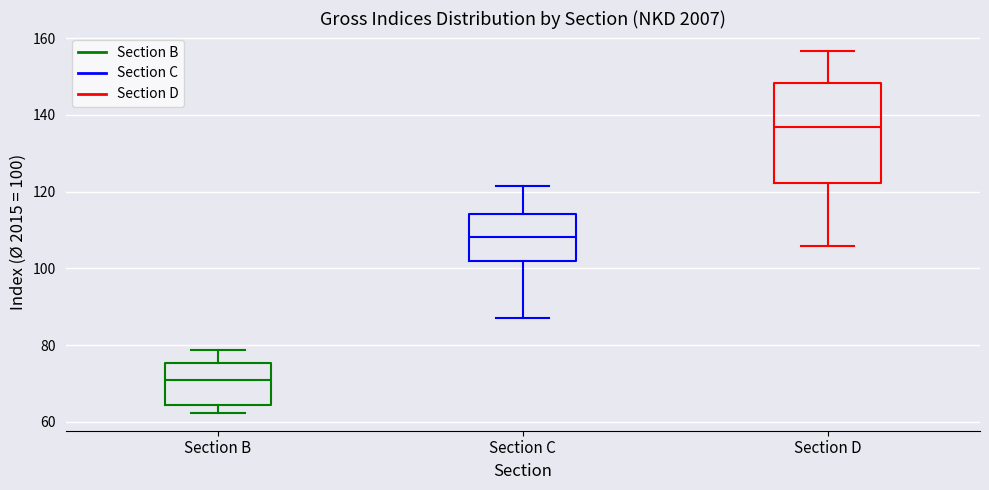

Which box's median line is the lowest?

Section B